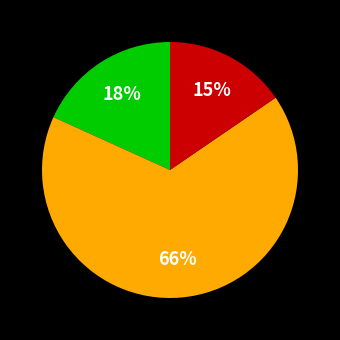

Is there a majority slice in this chart?

Yes